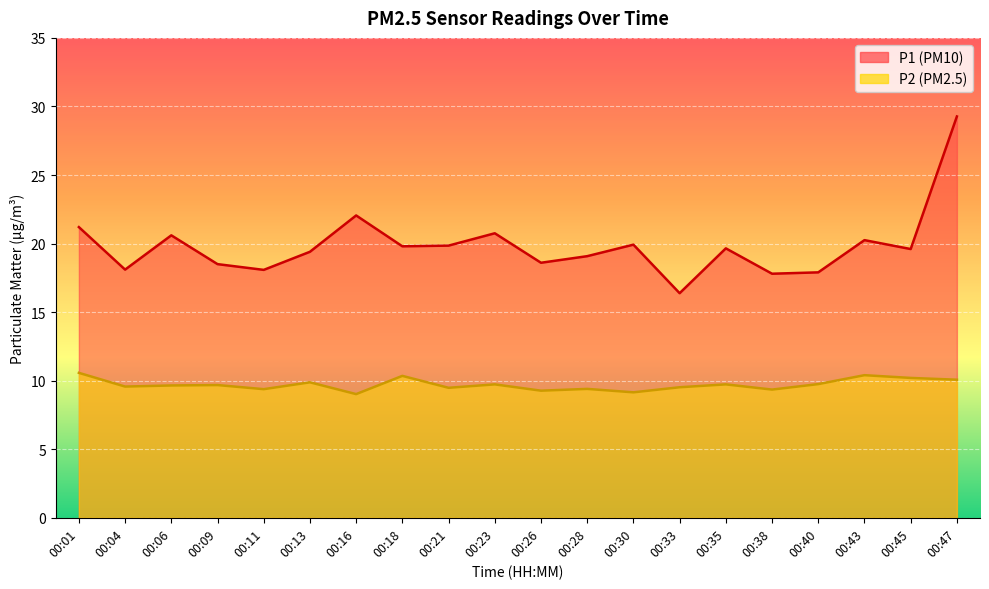

Is it true that P1 equals 8.8 at 00:43?

False